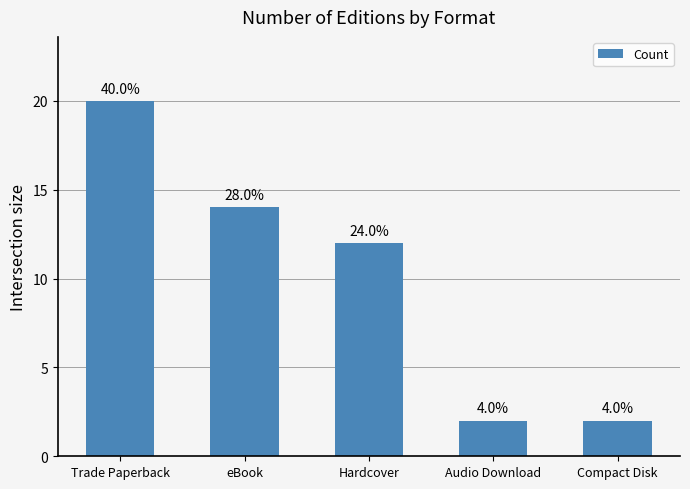

At which category does the chart reach its peak across all series?

Trade Paperback